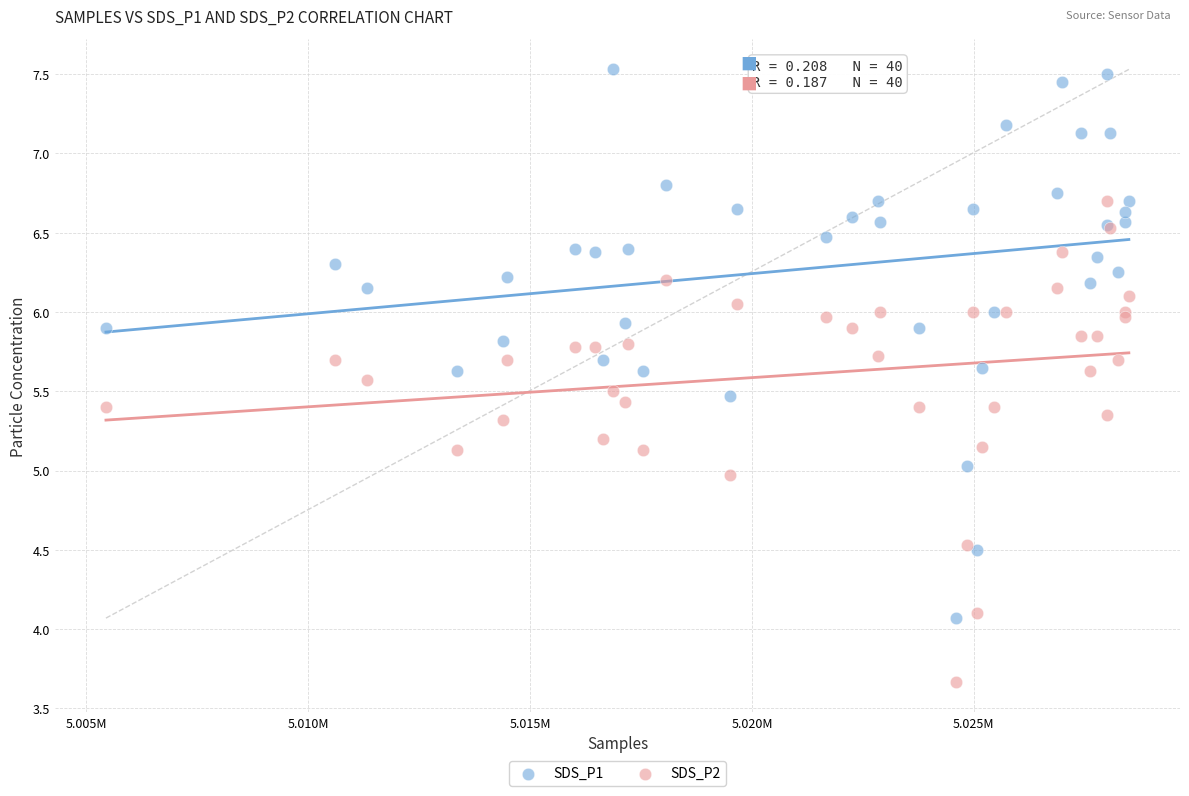

Which series contains the lowest Y value?

SDS_P2